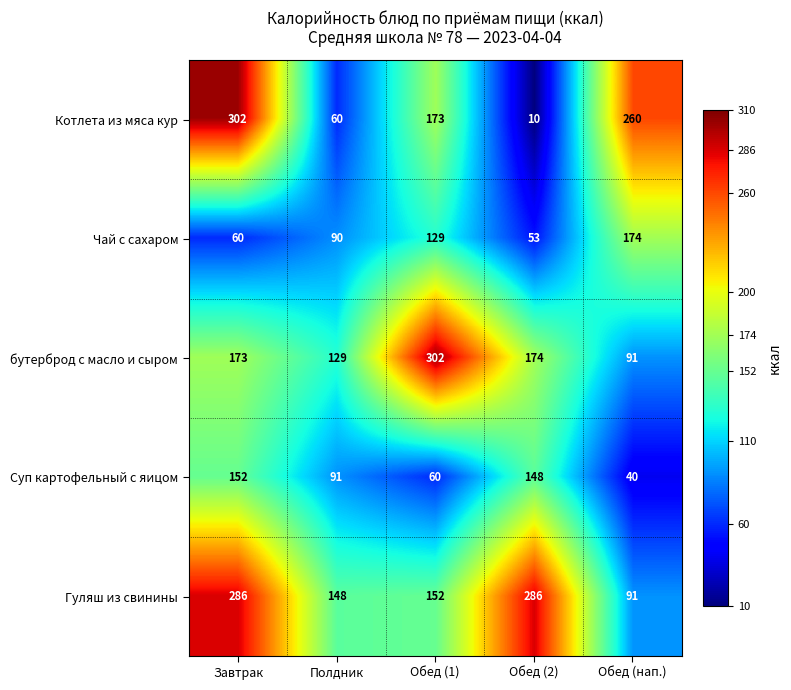

Rank the series at Обед (2) from lowest to highest value.

Котлета из мяса кур, Чай с сахаром, Суп картофельный с яицом, бутерброд с масло и сыром, Гуляш из свинины